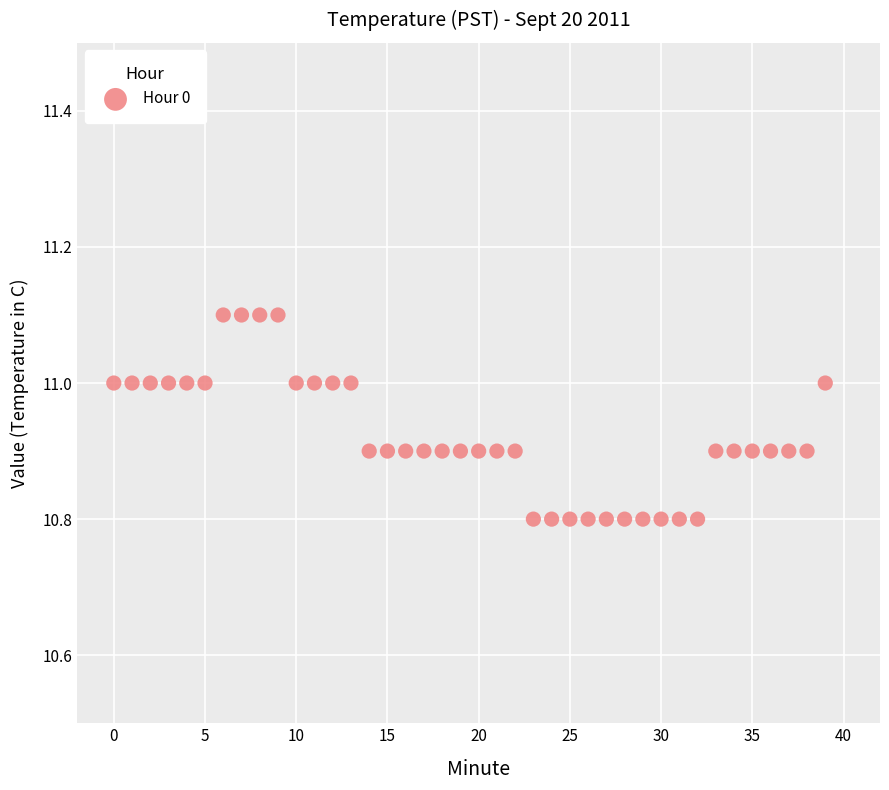

What is the range of Y values (max minus min)?

0.3